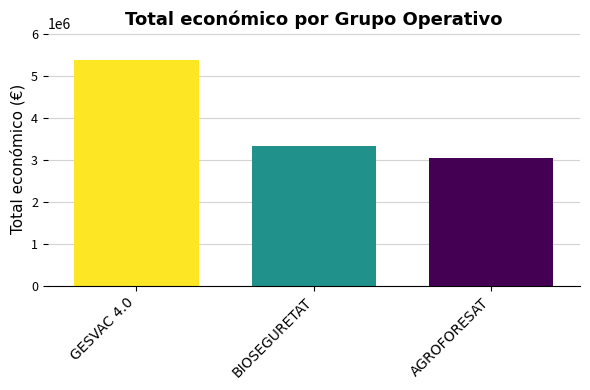

Reading left to right, what are all the values shown in this chart?

5390598	3342252	3051573